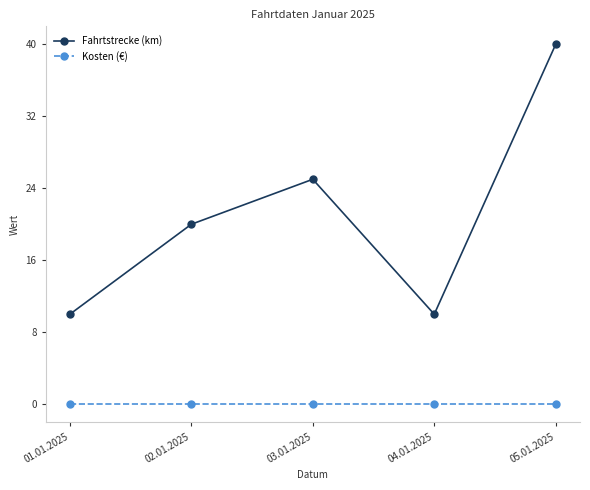

At 03.01.2025, list the series in order from smallest to largest.

Kosten (€), Fahrtstrecke (km)